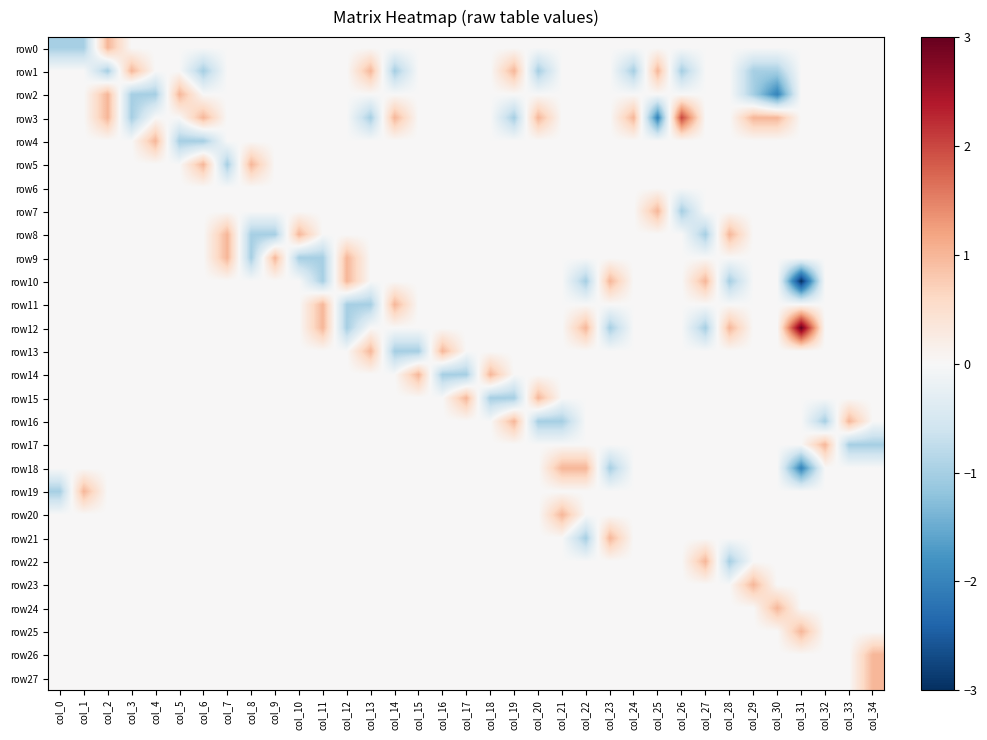

Reading left to right, extract all data points from this chart.

row0: col_0=-1	col_1=-1	col_2=1	col_3=0	col_4=0	col_5=0	col_6=0	col_7=0	col_8=0	col_9=0	col_10=0	col_11=0	col_12=0	col_13=0	col_14=0	col_15=0	col_16=0	col_17=0	col_18=0	col_19=0	col_20=0	col_21=0	col_22=0	col_23=0	col_24=0	col_25=0	col_26=0	col_27=0	col_28=0	col_29=0	col_30=0	col_31=0	col_32=0	col_33=0	col_34=0
row1: col_0=0	col_1=0	col_2=-1	col_3=1	col_4=0	col_5=0	col_6=-1	col_7=0	col_8=0	col_9=0	col_10=0	col_11=0	col_12=0	col_13=1	col_14=-1	col_15=0	col_16=0	col_17=0	col_18=0	col_19=1	col_20=-1	col_21=0	col_22=0	col_23=0	col_24=-1	col_25=1	col_26=-1	col_27=0	col_28=0	col_29=-1	col_30=-1	col_31=0	col_32=0	col_33=0	col_34=0
row2: col_0=0	col_1=0	col_2=1	col_3=-1	col_4=-1	col_5=1	col_6=0	col_7=0	col_8=0	col_9=0	col_10=0	col_11=0	col_12=0	col_13=0	col_14=0	col_15=0	col_16=0	col_17=0	col_18=0	col_19=0	col_20=0	col_21=0	col_22=0	col_23=0	col_24=0	col_25=0	col_26=0	col_27=0	col_28=0	col_29=-1	col_30=-2	col_31=0	col_32=0	col_33=0	col_34=0
row3: col_0=0	col_1=0	col_2=1	col_3=-1	col_4=0	col_5=0	col_6=1	col_7=0	col_8=0	col_9=0	col_10=0	col_11=0	col_12=0	col_13=-1	col_14=1	col_15=0	col_16=0	col_17=0	col_18=0	col_19=-1	col_20=1	col_21=0	col_22=0	col_23=0	col_24=1	col_25=-2	col_26=2	col_27=0	col_28=0	col_29=1	col_30=1	col_31=0	col_32=0	col_33=0	col_34=0
row4: col_0=0	col_1=0	col_2=0	col_3=0	col_4=1	col_5=-1	col_6=-1	col_7=0	col_8=0	col_9=0	col_10=0	col_11=0	col_12=0	col_13=0	col_14=0	col_15=0	col_16=0	col_17=0	col_18=0	col_19=0	col_20=0	col_21=0	col_22=0	col_23=0	col_24=0	col_25=0	col_26=0	col_27=0	col_28=0	col_29=0	col_30=0	col_31=0	col_32=0	col_33=0	col_34=0
row5: col_0=0	col_1=0	col_2=0	col_3=0	col_4=0	col_5=0	col_6=1	col_7=-1	col_8=1	col_9=0	col_10=0	col_11=0	col_12=0	col_13=0	col_14=0	col_15=0	col_16=0	col_17=0	col_18=0	col_19=0	col_20=0	col_21=0	col_22=0	col_23=0	col_24=0	col_25=0	col_26=0	col_27=0	col_28=0	col_29=0	col_30=0	col_31=0	col_32=0	col_33=0	col_34=0
row6: col_0=0	col_1=0	col_2=0	col_3=0	col_4=0	col_5=0	col_6=0	col_7=0	col_8=0	col_9=0	col_10=0	col_11=0	col_12=0	col_13=0	col_14=0	col_15=0	col_16=0	col_17=0	col_18=0	col_19=0	col_20=0	col_21=0	col_22=0	col_23=0	col_24=0	col_25=0	col_26=0	col_27=0	col_28=0	col_29=0	col_30=0	col_31=0	col_32=0	col_33=0	col_34=0
row7: col_0=0	col_1=0	col_2=0	col_3=0	col_4=0	col_5=0	col_6=0	col_7=0	col_8=0	col_9=0	col_10=0	col_11=0	col_12=0	col_13=0	col_14=0	col_15=0	col_16=0	col_17=0	col_18=0	col_19=0	col_20=0	col_21=0	col_22=0	col_23=0	col_24=0	col_25=1	col_26=-1	col_27=0	col_28=0	col_29=0	col_30=0	col_31=0	col_32=0	col_33=0	col_34=0
row8: col_0=0	col_1=0	col_2=0	col_3=0	col_4=0	col_5=0	col_6=0	col_7=1	col_8=-1	col_9=-1	col_10=1	col_11=0	col_12=0	col_13=0	col_14=0	col_15=0	col_16=0	col_17=0	col_18=0	col_19=0	col_20=0	col_21=0	col_22=0	col_23=0	col_24=0	col_25=0	col_26=0	col_27=-1	col_28=1	col_29=0	col_30=0	col_31=0	col_32=0	col_33=0	col_34=0
row9: col_0=0	col_1=0	col_2=0	col_3=0	col_4=0	col_5=0	col_6=0	col_7=1	col_8=-1	col_9=1	col_10=-1	col_11=-1	col_12=1	col_13=0	col_14=0	col_15=0	col_16=0	col_17=0	col_18=0	col_19=0	col_20=0	col_21=0	col_22=0	col_23=0	col_24=0	col_25=0	col_26=0	col_27=0	col_28=0	col_29=0	col_30=0	col_31=0	col_32=0	col_33=0	col_34=0
row10: col_0=0	col_1=0	col_2=0	col_3=0	col_4=0	col_5=0	col_6=0	col_7=0	col_8=0	col_9=0	col_10=0	col_11=-1	col_12=1	col_13=0	col_14=0	col_15=0	col_16=0	col_17=0	col_18=0	col_19=0	col_20=0	col_21=0	col_22=-1	col_23=1	col_24=0	col_25=0	col_26=0	col_27=1	col_28=-1	col_29=0	col_30=0	col_31=-3	col_32=0	col_33=0	col_34=0
row11: col_0=0	col_1=0	col_2=0	col_3=0	col_4=0	col_5=0	col_6=0	col_7=0	col_8=0	col_9=0	col_10=0	col_11=1	col_12=-1	col_13=-1	col_14=1	col_15=0	col_16=0	col_17=0	col_18=0	col_19=0	col_20=0	col_21=0	col_22=0	col_23=0	col_24=0	col_25=0	col_26=0	col_27=0	col_28=0	col_29=0	col_30=0	col_31=0	col_32=0	col_33=0	col_34=0
row12: col_0=0	col_1=0	col_2=0	col_3=0	col_4=0	col_5=0	col_6=0	col_7=0	col_8=0	col_9=0	col_10=0	col_11=1	col_12=-1	col_13=0	col_14=0	col_15=0	col_16=0	col_17=0	col_18=0	col_19=0	col_20=0	col_21=0	col_22=1	col_23=-1	col_24=0	col_25=0	col_26=0	col_27=-1	col_28=1	col_29=0	col_30=0	col_31=3	col_32=0	col_33=0	col_34=0
row13: col_0=0	col_1=0	col_2=0	col_3=0	col_4=0	col_5=0	col_6=0	col_7=0	col_8=0	col_9=0	col_10=0	col_11=0	col_12=0	col_13=1	col_14=-1	col_15=-1	col_16=1	col_17=0	col_18=0	col_19=0	col_20=0	col_21=0	col_22=0	col_23=0	col_24=0	col_25=0	col_26=0	col_27=0	col_28=0	col_29=0	col_30=0	col_31=0	col_32=0	col_33=0	col_34=0
row14: col_0=0	col_1=0	col_2=0	col_3=0	col_4=0	col_5=0	col_6=0	col_7=0	col_8=0	col_9=0	col_10=0	col_11=0	col_12=0	col_13=0	col_14=0	col_15=1	col_16=-1	col_17=-1	col_18=1	col_19=0	col_20=0	col_21=0	col_22=0	col_23=0	col_24=0	col_25=0	col_26=0	col_27=0	col_28=0	col_29=0	col_30=0	col_31=0	col_32=0	col_33=0	col_34=0
row15: col_0=0	col_1=0	col_2=0	col_3=0	col_4=0	col_5=0	col_6=0	col_7=0	col_8=0	col_9=0	col_10=0	col_11=0	col_12=0	col_13=0	col_14=0	col_15=0	col_16=0	col_17=1	col_18=-1	col_19=-1	col_20=1	col_21=0	col_22=0	col_23=0	col_24=0	col_25=0	col_26=0	col_27=0	col_28=0	col_29=0	col_30=0	col_31=0	col_32=0	col_33=0	col_34=0
row16: col_0=0	col_1=0	col_2=0	col_3=0	col_4=0	col_5=0	col_6=0	col_7=0	col_8=0	col_9=0	col_10=0	col_11=0	col_12=0	col_13=0	col_14=0	col_15=0	col_16=0	col_17=0	col_18=0	col_19=1	col_20=-1	col_21=-1	col_22=0	col_23=0	col_24=0	col_25=0	col_26=0	col_27=0	col_28=0	col_29=0	col_30=0	col_31=0	col_32=-1	col_33=1	col_34=0
row17: col_0=0	col_1=0	col_2=0	col_3=0	col_4=0	col_5=0	col_6=0	col_7=0	col_8=0	col_9=0	col_10=0	col_11=0	col_12=0	col_13=0	col_14=0	col_15=0	col_16=0	col_17=0	col_18=0	col_19=0	col_20=0	col_21=0	col_22=0	col_23=0	col_24=0	col_25=0	col_26=0	col_27=0	col_28=0	col_29=0	col_30=0	col_31=0	col_32=1	col_33=-1	col_34=-1
row18: col_0=0	col_1=0	col_2=0	col_3=0	col_4=0	col_5=0	col_6=0	col_7=0	col_8=0	col_9=0	col_10=0	col_11=0	col_12=0	col_13=0	col_14=0	col_15=0	col_16=0	col_17=0	col_18=0	col_19=0	col_20=0	col_21=1	col_22=1	col_23=-1	col_24=0	col_25=0	col_26=0	col_27=0	col_28=0	col_29=0	col_30=0	col_31=-2	col_32=0	col_33=0	col_34=0
row19: col_0=-1	col_1=1	col_2=0	col_3=0	col_4=0	col_5=0	col_6=0	col_7=0	col_8=0	col_9=0	col_10=0	col_11=0	col_12=0	col_13=0	col_14=0	col_15=0	col_16=0	col_17=0	col_18=0	col_19=0	col_20=0	col_21=0	col_22=0	col_23=0	col_24=0	col_25=0	col_26=0	col_27=0	col_28=0	col_29=0	col_30=0	col_31=0	col_32=0	col_33=0	col_34=0
row20: col_0=0	col_1=0	col_2=0	col_3=0	col_4=0	col_5=0	col_6=0	col_7=0	col_8=0	col_9=0	col_10=0	col_11=0	col_12=0	col_13=0	col_14=0	col_15=0	col_16=0	col_17=0	col_18=0	col_19=0	col_20=0	col_21=1	col_22=0	col_23=0	col_24=0	col_25=0	col_26=0	col_27=0	col_28=0	col_29=0	col_30=0	col_31=0	col_32=0	col_33=0	col_34=0
row21: col_0=0	col_1=0	col_2=0	col_3=0	col_4=0	col_5=0	col_6=0	col_7=0	col_8=0	col_9=0	col_10=0	col_11=0	col_12=0	col_13=0	col_14=0	col_15=0	col_16=0	col_17=0	col_18=0	col_19=0	col_20=0	col_21=0	col_22=-1	col_23=1	col_24=0	col_25=0	col_26=0	col_27=0	col_28=0	col_29=0	col_30=0	col_31=0	col_32=0	col_33=0	col_34=0
row22: col_0=0	col_1=0	col_2=0	col_3=0	col_4=0	col_5=0	col_6=0	col_7=0	col_8=0	col_9=0	col_10=0	col_11=0	col_12=0	col_13=0	col_14=0	col_15=0	col_16=0	col_17=0	col_18=0	col_19=0	col_20=0	col_21=0	col_22=0	col_23=0	col_24=0	col_25=0	col_26=0	col_27=1	col_28=-1	col_29=0	col_30=0	col_31=0	col_32=0	col_33=0	col_34=0
row23: col_0=0	col_1=0	col_2=0	col_3=0	col_4=0	col_5=0	col_6=0	col_7=0	col_8=0	col_9=0	col_10=0	col_11=0	col_12=0	col_13=0	col_14=0	col_15=0	col_16=0	col_17=0	col_18=0	col_19=0	col_20=0	col_21=0	col_22=0	col_23=0	col_24=0	col_25=0	col_26=0	col_27=0	col_28=0	col_29=1	col_30=0	col_31=0	col_32=0	col_33=0	col_34=0
row24: col_0=0	col_1=0	col_2=0	col_3=0	col_4=0	col_5=0	col_6=0	col_7=0	col_8=0	col_9=0	col_10=0	col_11=0	col_12=0	col_13=0	col_14=0	col_15=0	col_16=0	col_17=0	col_18=0	col_19=0	col_20=0	col_21=0	col_22=0	col_23=0	col_24=0	col_25=0	col_26=0	col_27=0	col_28=0	col_29=0	col_30=1	col_31=0	col_32=0	col_33=0	col_34=0
row25: col_0=0	col_1=0	col_2=0	col_3=0	col_4=0	col_5=0	col_6=0	col_7=0	col_8=0	col_9=0	col_10=0	col_11=0	col_12=0	col_13=0	col_14=0	col_15=0	col_16=0	col_17=0	col_18=0	col_19=0	col_20=0	col_21=0	col_22=0	col_23=0	col_24=0	col_25=0	col_26=0	col_27=0	col_28=0	col_29=0	col_30=0	col_31=1	col_32=0	col_33=0	col_34=0
row26: col_0=0	col_1=0	col_2=0	col_3=0	col_4=0	col_5=0	col_6=0	col_7=0	col_8=0	col_9=0	col_10=0	col_11=0	col_12=0	col_13=0	col_14=0	col_15=0	col_16=0	col_17=0	col_18=0	col_19=0	col_20=0	col_21=0	col_22=0	col_23=0	col_24=0	col_25=0	col_26=0	col_27=0	col_28=0	col_29=0	col_30=0	col_31=0	col_32=0	col_33=0	col_34=1
row27: col_0=0	col_1=0	col_2=0	col_3=0	col_4=0	col_5=0	col_6=0	col_7=0	col_8=0	col_9=0	col_10=0	col_11=0	col_12=0	col_13=0	col_14=0	col_15=0	col_16=0	col_17=0	col_18=0	col_19=0	col_20=0	col_21=0	col_22=0	col_23=0	col_24=0	col_25=0	col_26=0	col_27=0	col_28=0	col_29=0	col_30=0	col_31=0	col_32=0	col_33=0	col_34=1